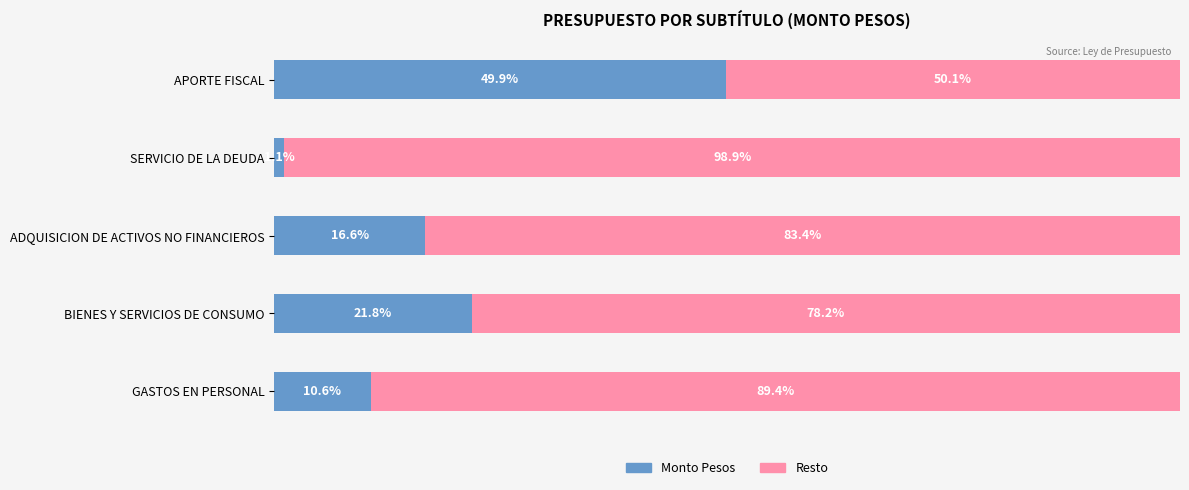

Rank the categories by Monto Pesos value from highest to lowest.

APORTE FISCAL, BIENES Y SERVICIOS DE CONSUMO, ADQUISICION DE ACTIVOS NO FINANCIEROS, GASTOS EN PERSONAL, SERVICIO DE LA DEUDA